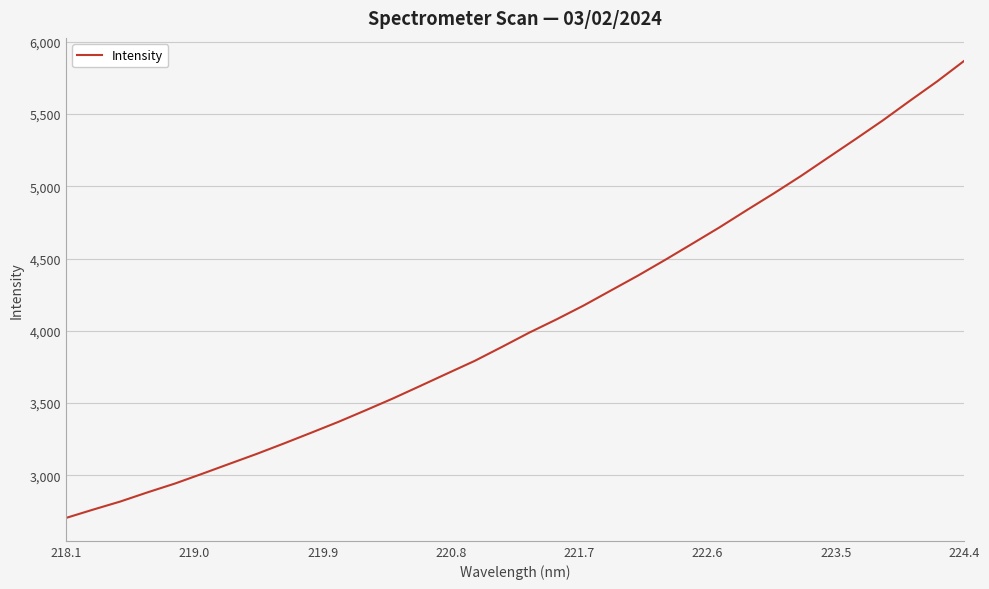

What is the sum of all values?

137957.6